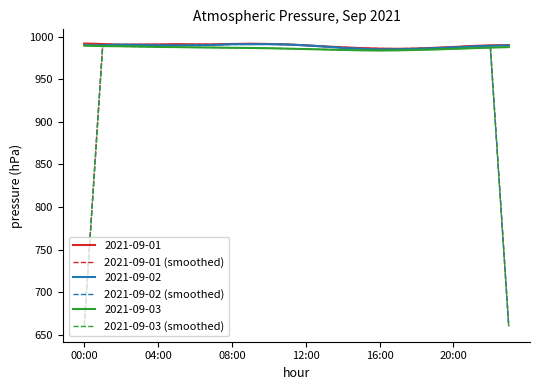

What is the smallest value displayed?

658.3